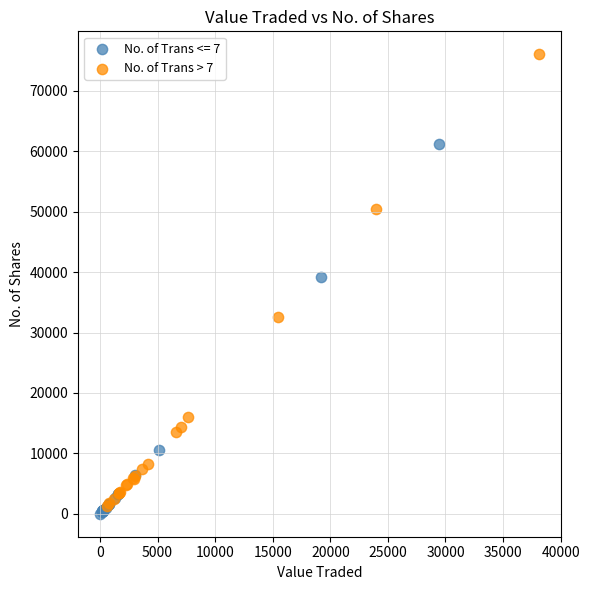

Which series has the largest Y range (max minus min)?

No. of Trans > 7